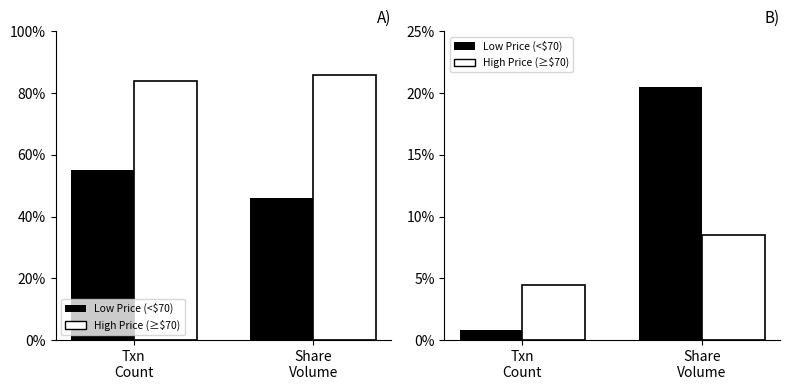

Between Txn
Count and Share
Volume, which series saw the biggest shift?

Low Price (<$70)